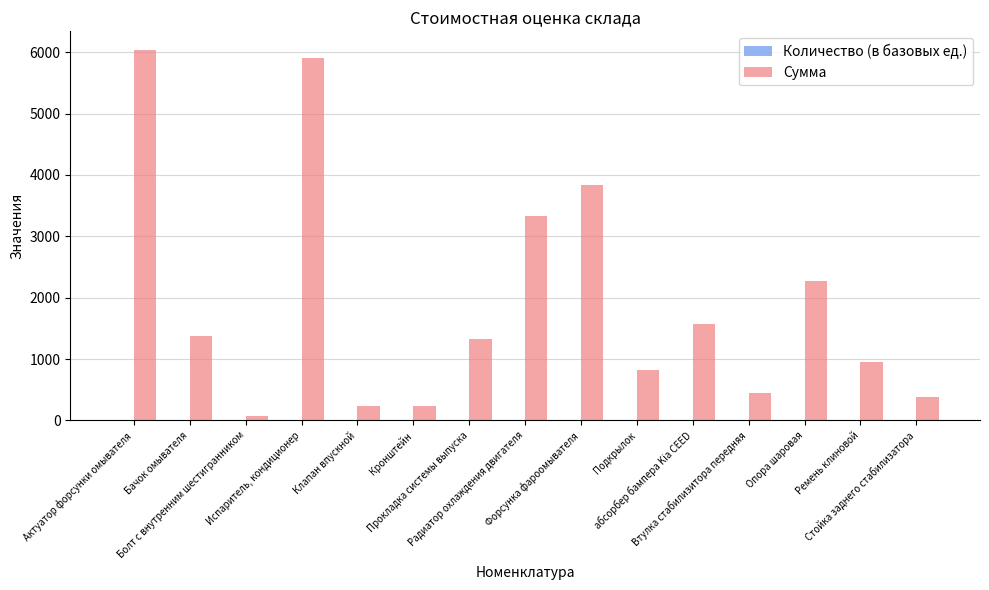

What is the maximum value for Сумма?

6039.0